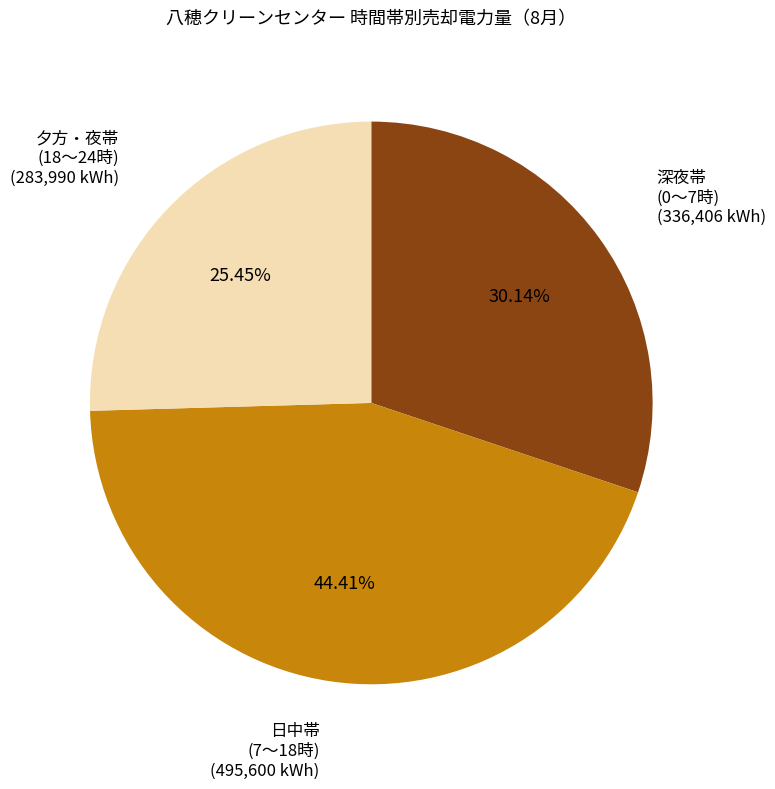

Is there a majority slice in this chart?

No